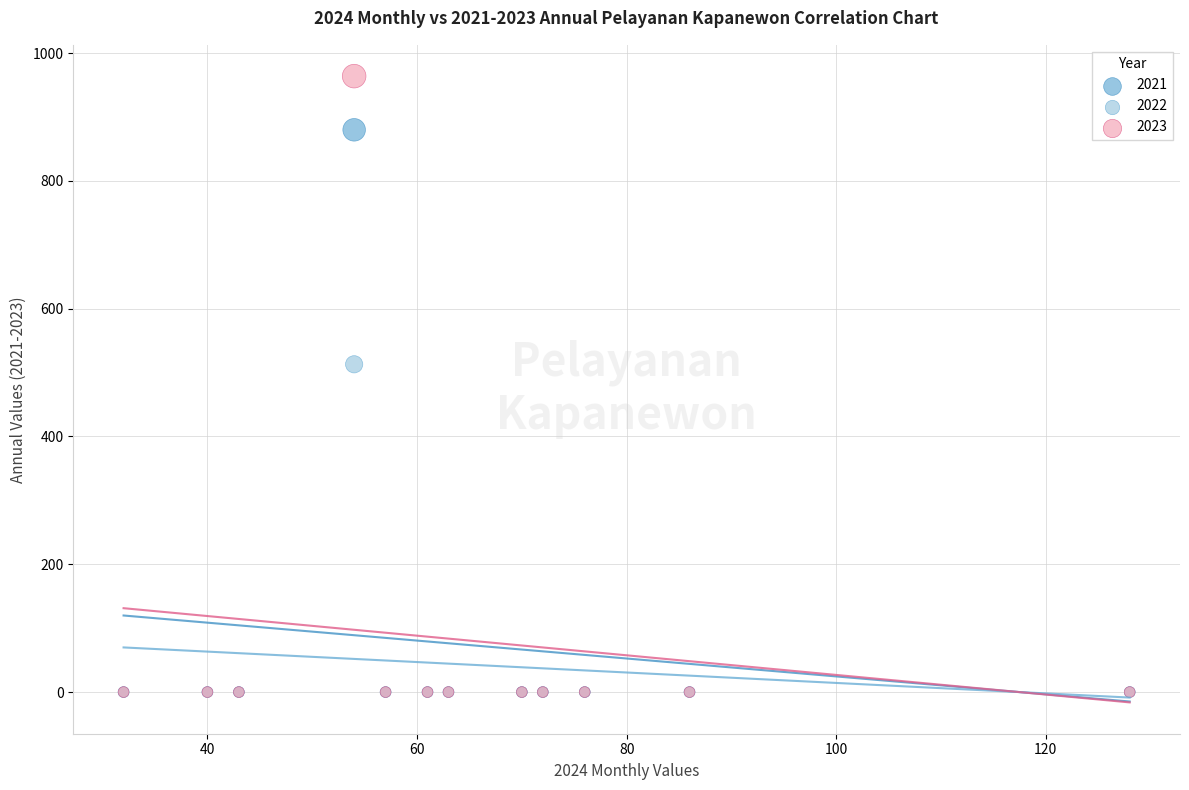

Which series contains the highest Y value?

2023